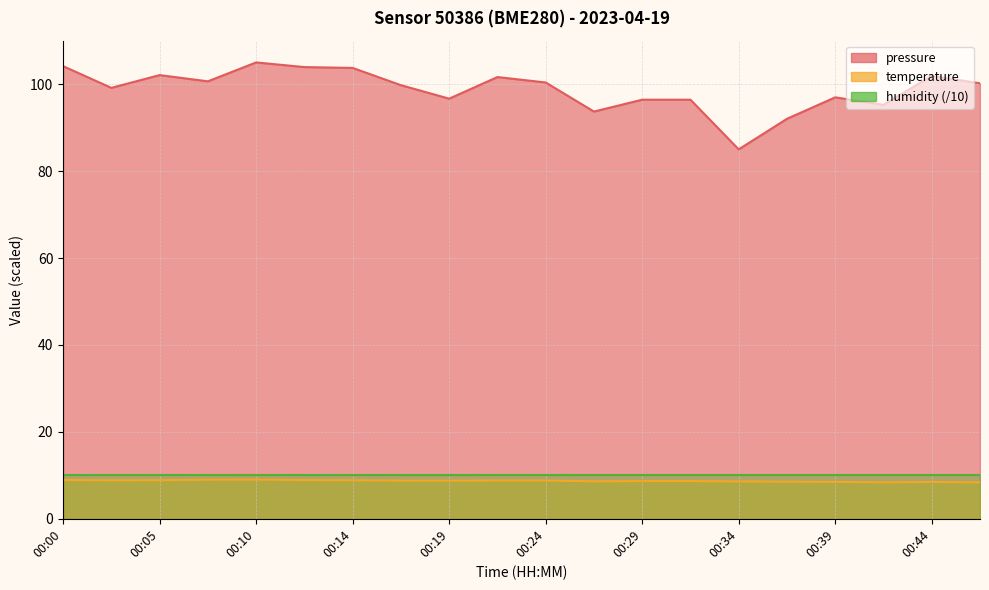

What is the spread (max minus min) of values at 00:05?

93.2